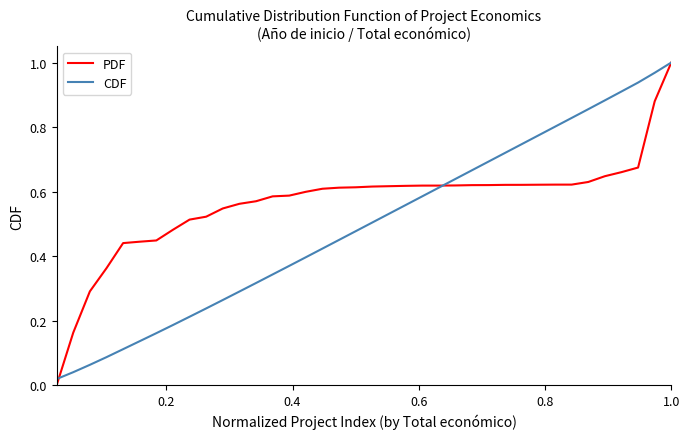

Which series has the largest total across all categories?

PDF